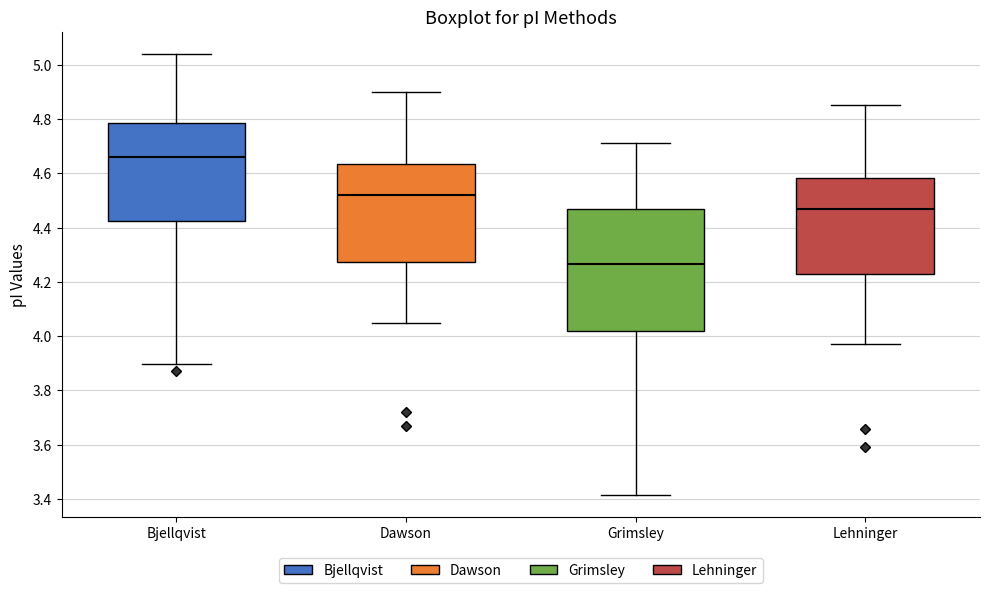

Reading left to right, read every box against the y-axis: the position of its median line, the range the box covers, and the ends of its whiskers. The values are not printed on the chart, so give them approximately, as read against the axis.

Bjellqvist: median 4.66, box 4.42 to 4.78, whiskers 3.90 to 5.04
Dawson: median 4.52, box 4.28 to 4.64, whiskers 4.06 to 4.90
Grimsley: median 4.26, box 4.02 to 4.46, whiskers 3.42 to 4.72
Lehninger: median 4.46, box 4.22 to 4.58, whiskers 3.98 to 4.86